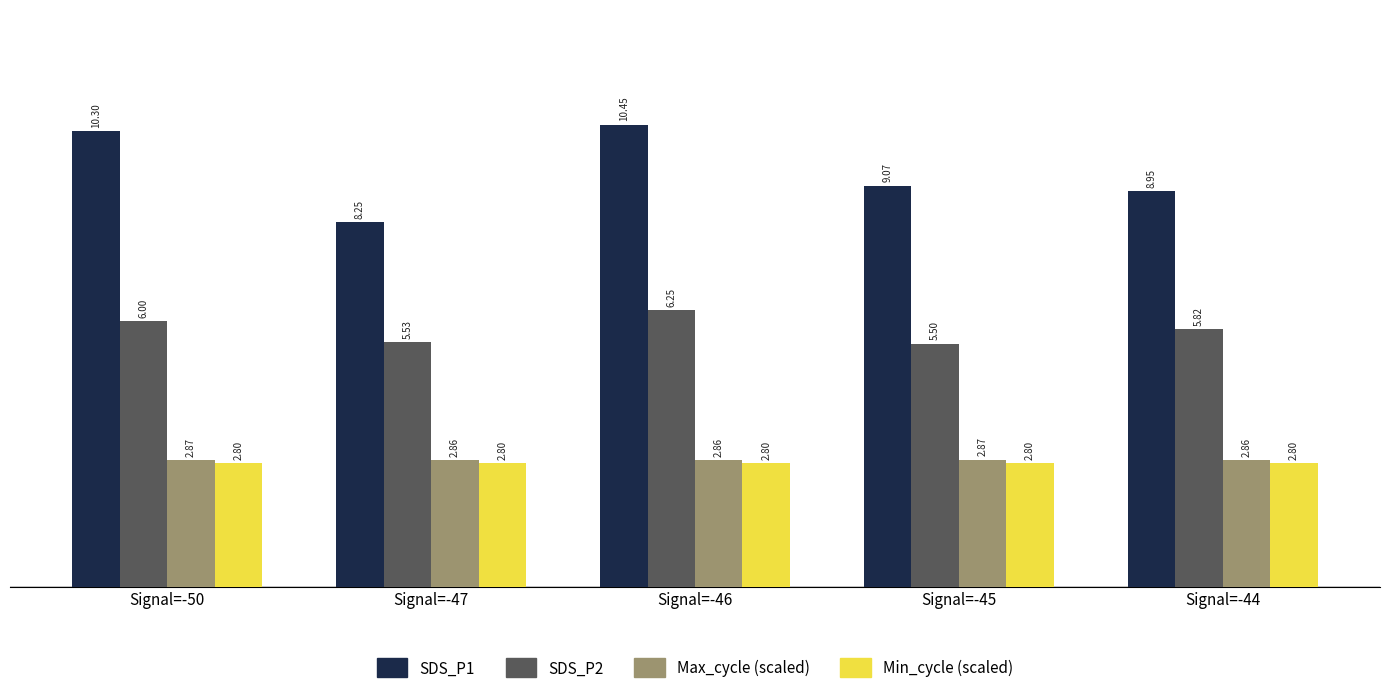

Does the chart contain stacked bars?

No